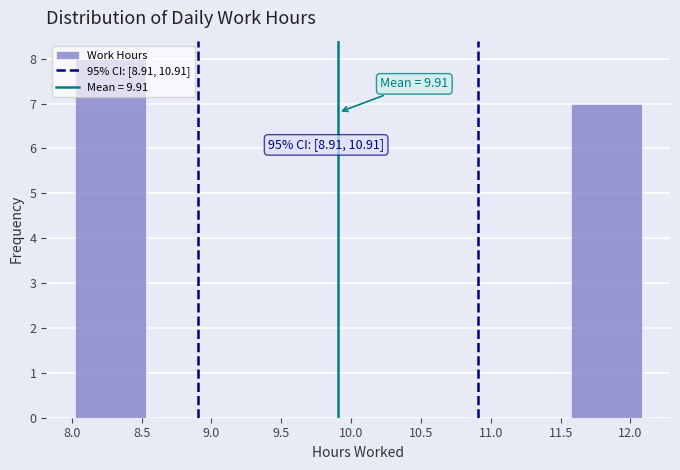

Which range on the x-axis has the tallest bar?

8.00 to 8.55